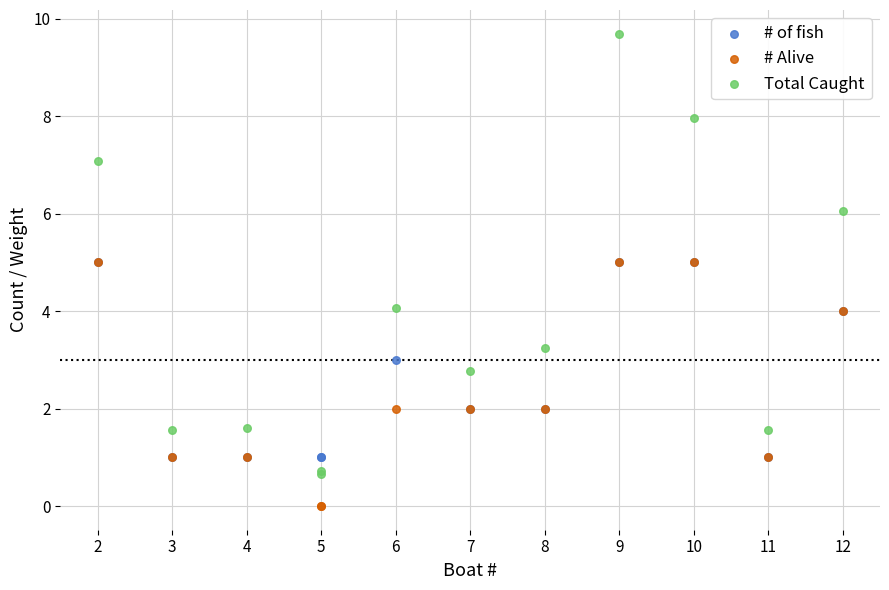

What are all the series names shown in the legend?

# of fish, # Alive, Total Caught